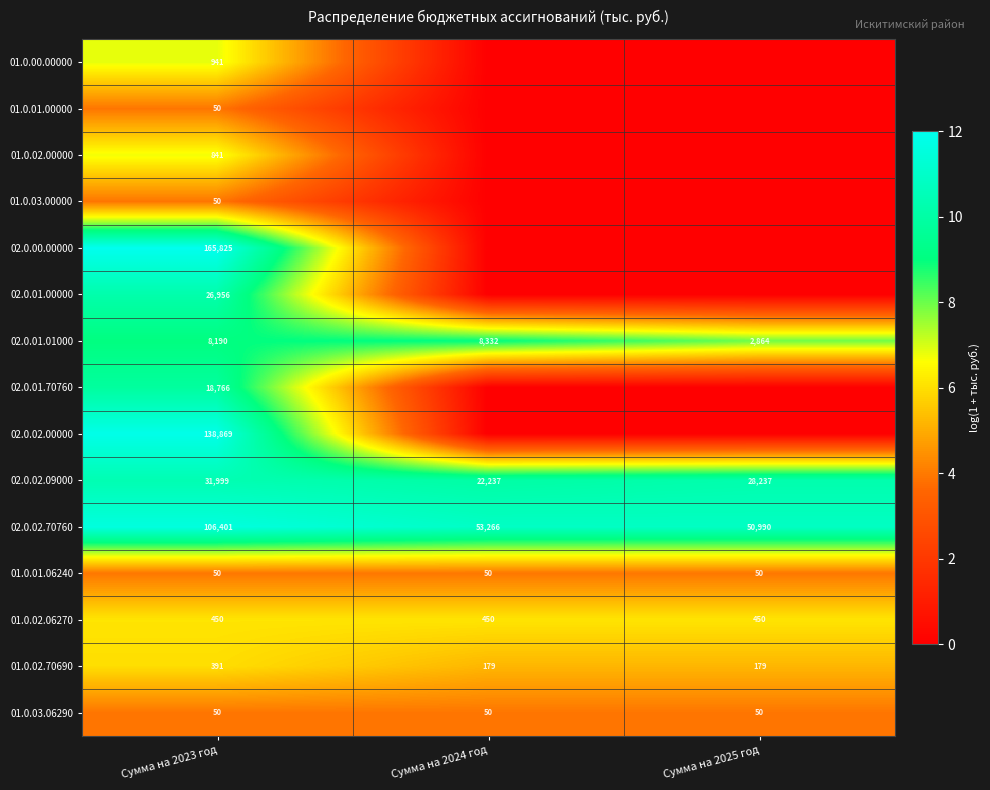

Which category has the highest value across all series?

Сумма на 2023 год